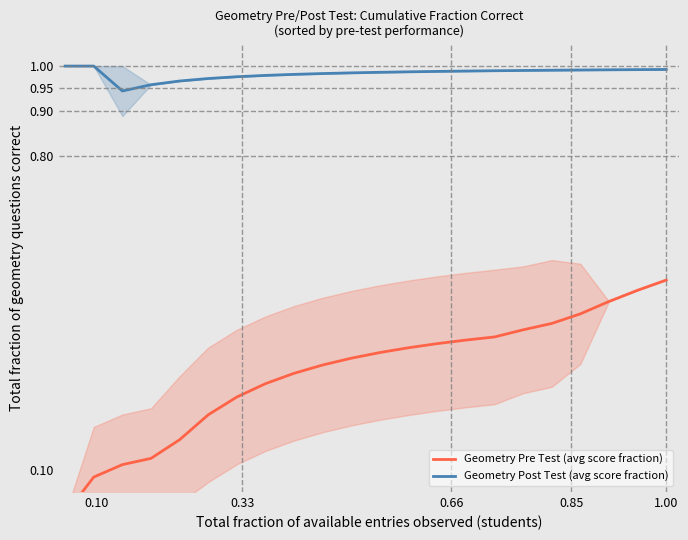

What is the value of the Geometry Post Test (avg score fraction) point at the 19th from the left?

1.0